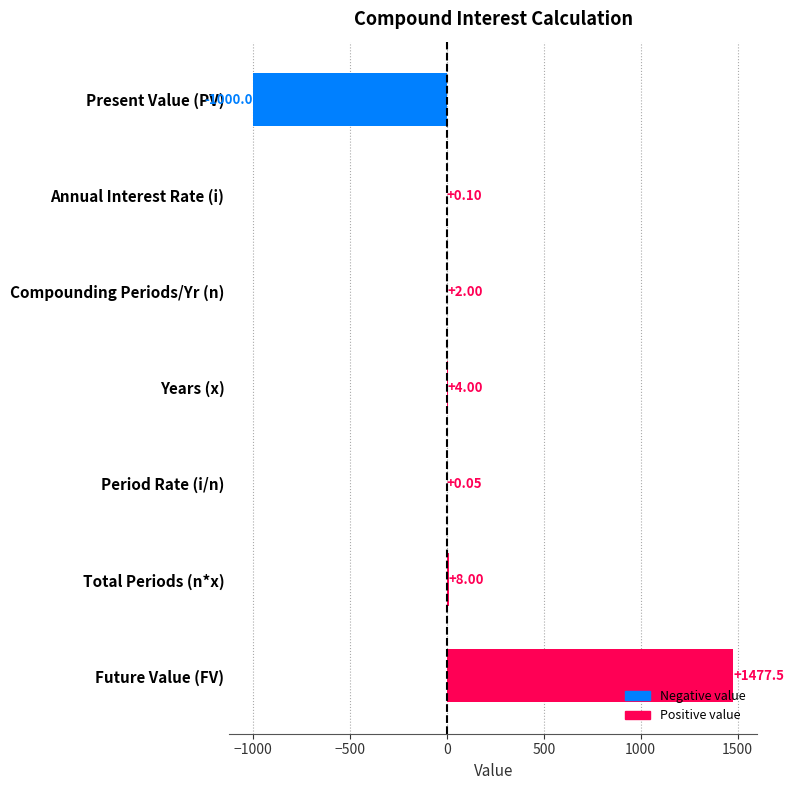

What is the sum of the values at Years (x) and Future Value (FV)?

1481.5